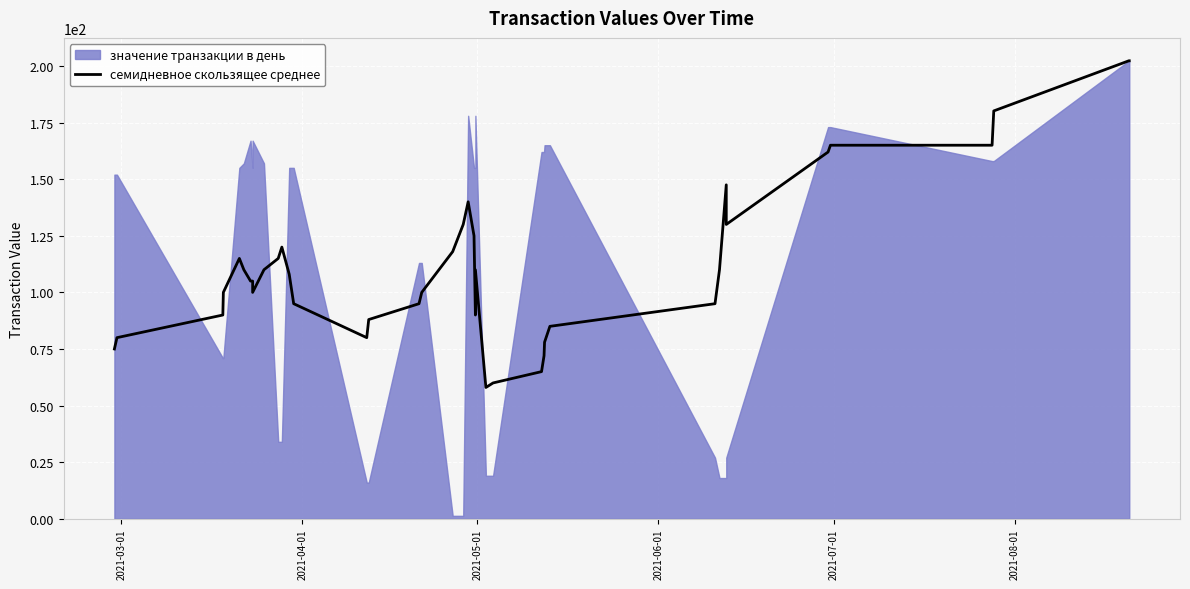

What position from the left is 2021-07-01?

5